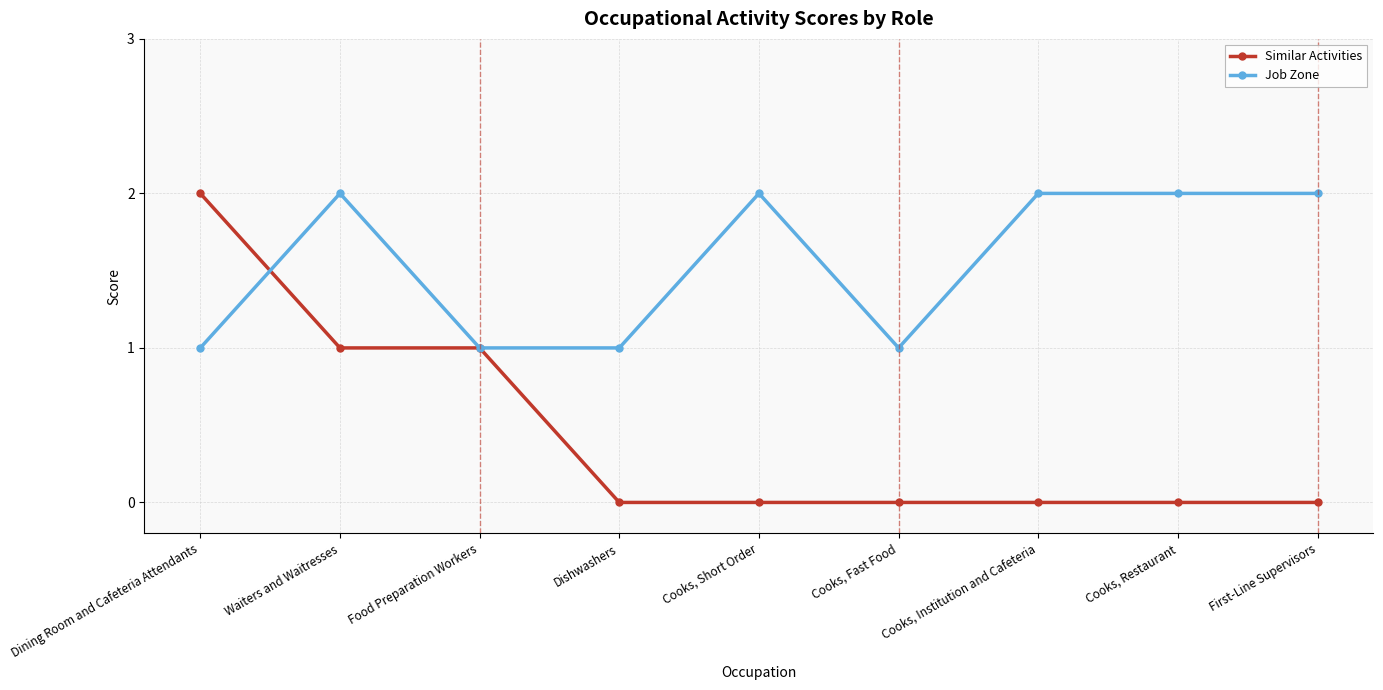

Reading left to right, what are all the values shown in this chart?

Similar Activities: Dining Room and Cafeteria Attendants=2	Waiters and Waitresses=1	Food Preparation Workers=1	Dishwashers=0	Cooks, Short Order=0	Cooks, Fast Food=0	Cooks, Institution and Cafeteria=0	Cooks, Restaurant=0	First-Line Supervisors=0
Job Zone: Dining Room and Cafeteria Attendants=1	Waiters and Waitresses=2	Food Preparation Workers=1	Dishwashers=1	Cooks, Short Order=2	Cooks, Fast Food=1	Cooks, Institution and Cafeteria=2	Cooks, Restaurant=2	First-Line Supervisors=2